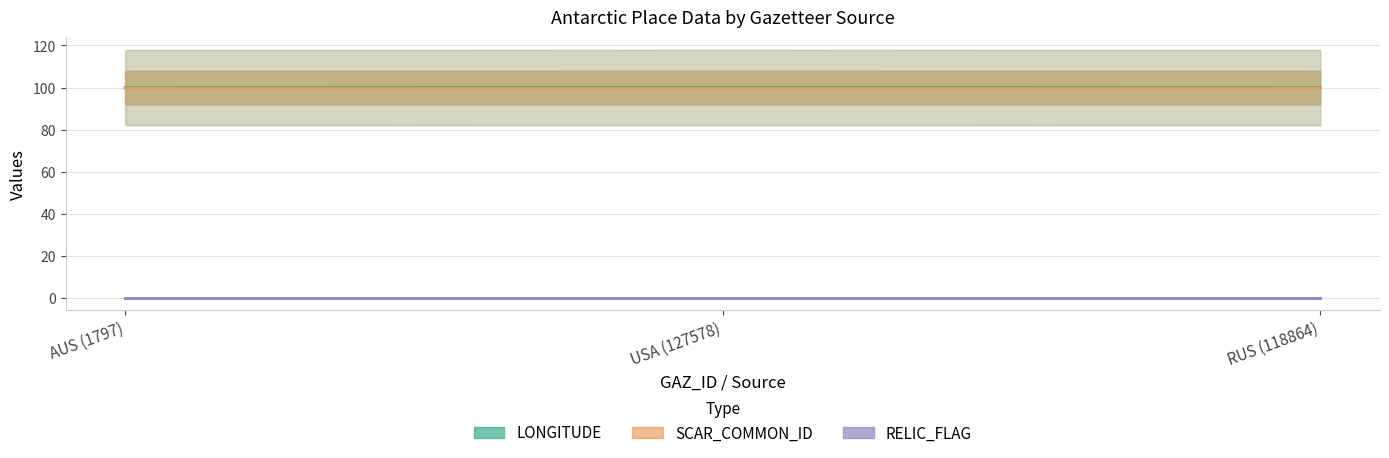

Which series changed the most between USA (127578) and RUS (118864)?

LONGITUDE